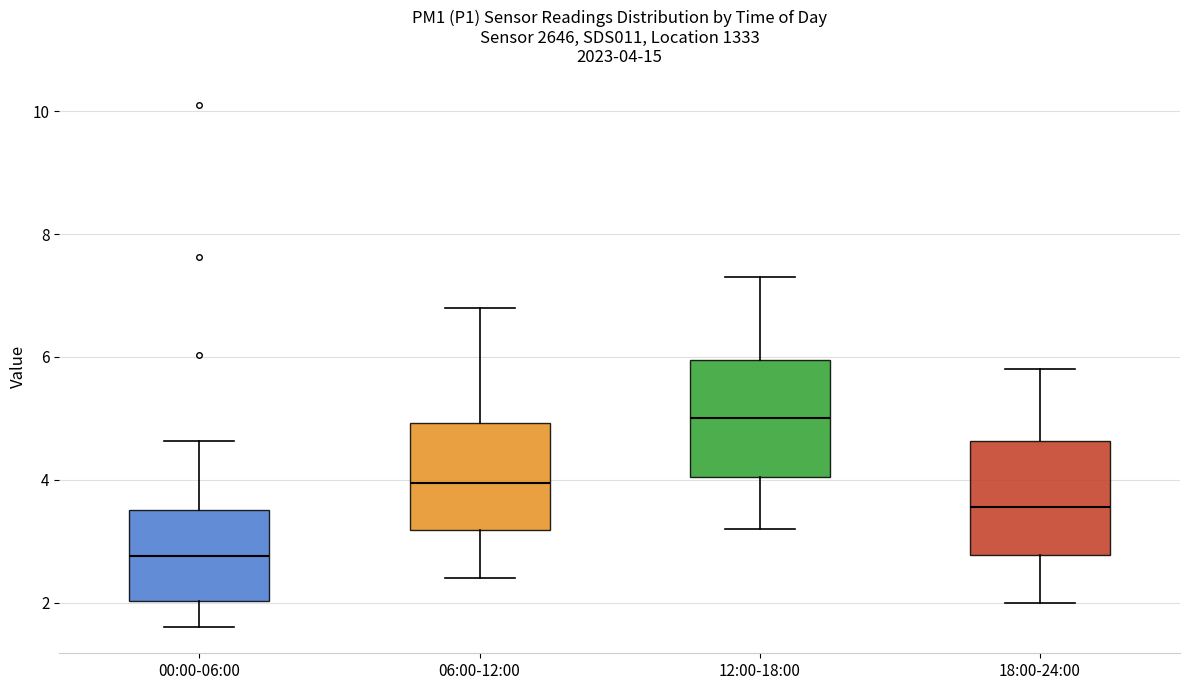

Which box has the lowest median line?

00:00-06:00